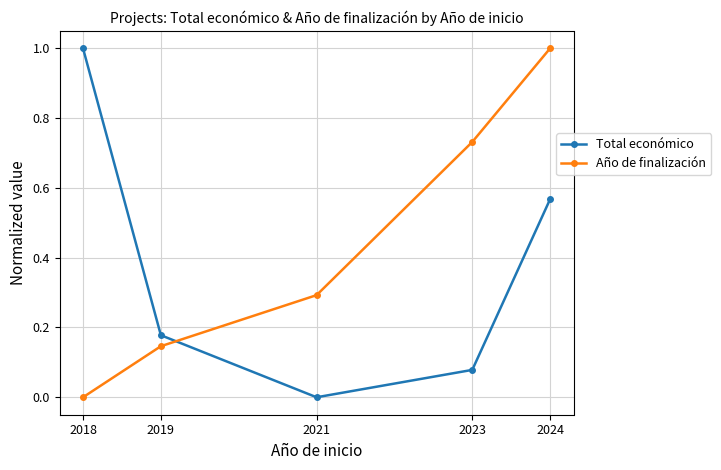

How many distinct data groups are displayed?

2